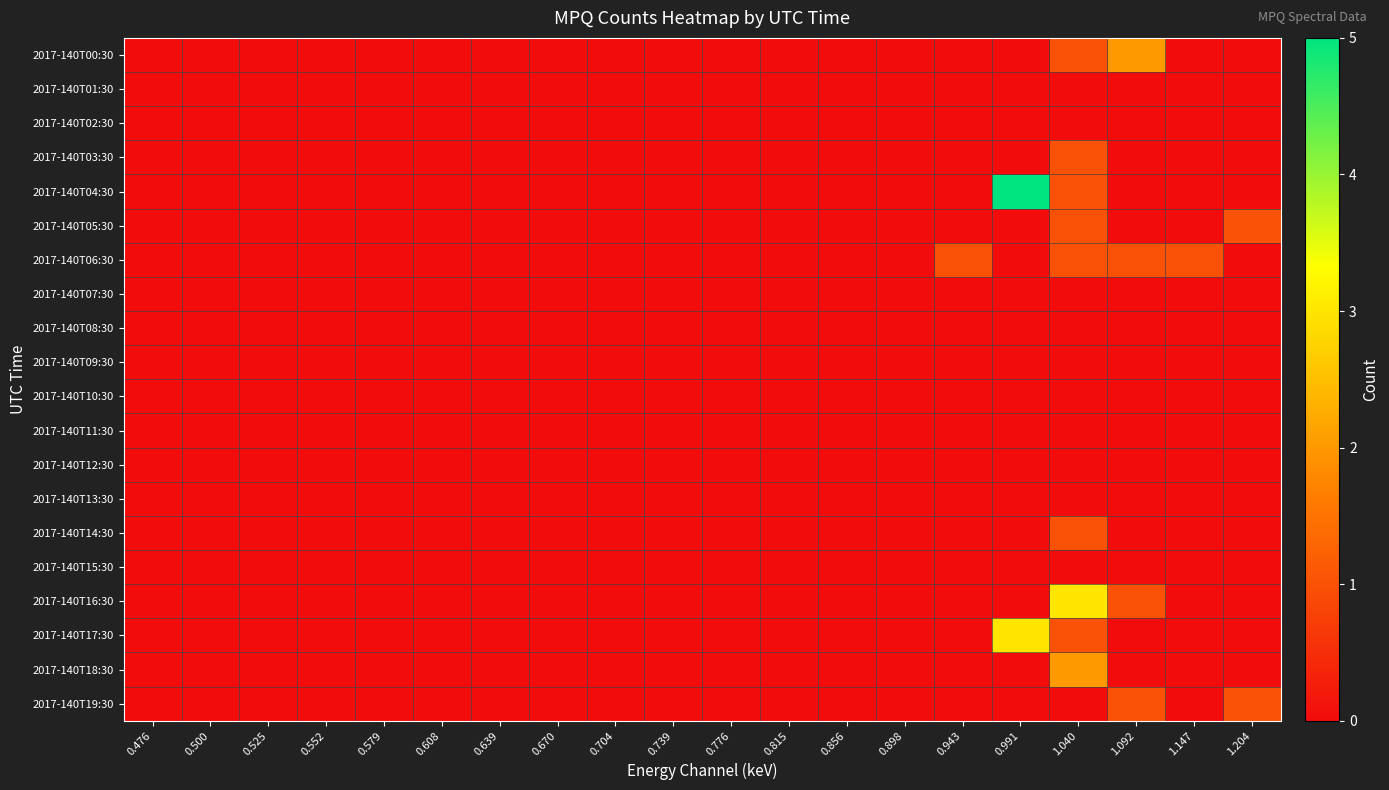

At which category is the sum across all series the highest?

1.040